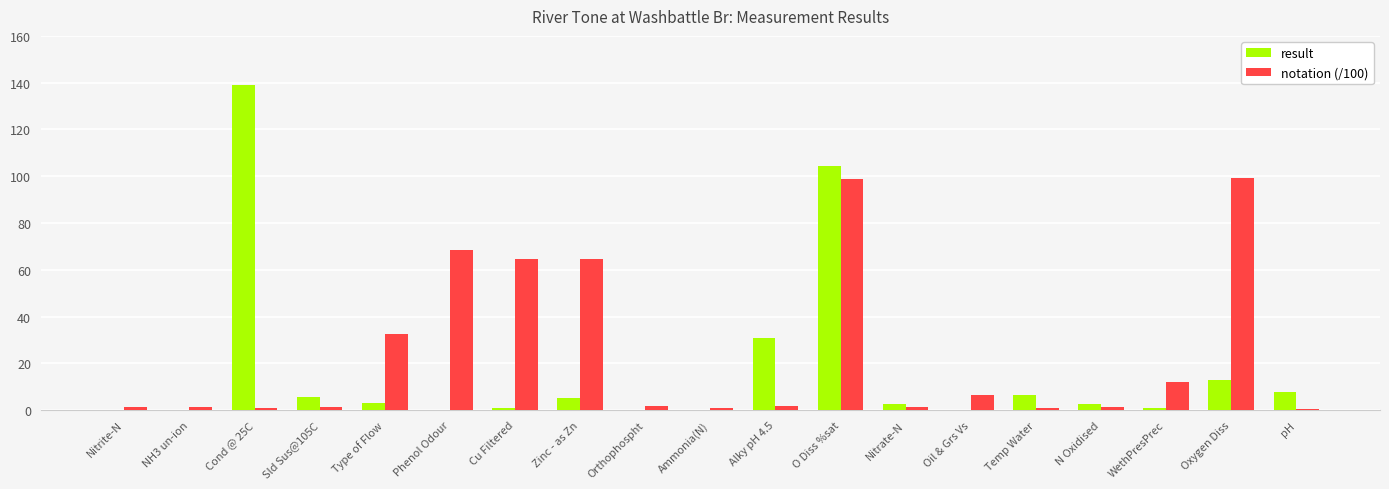

What is the sum of all result values?

322.0